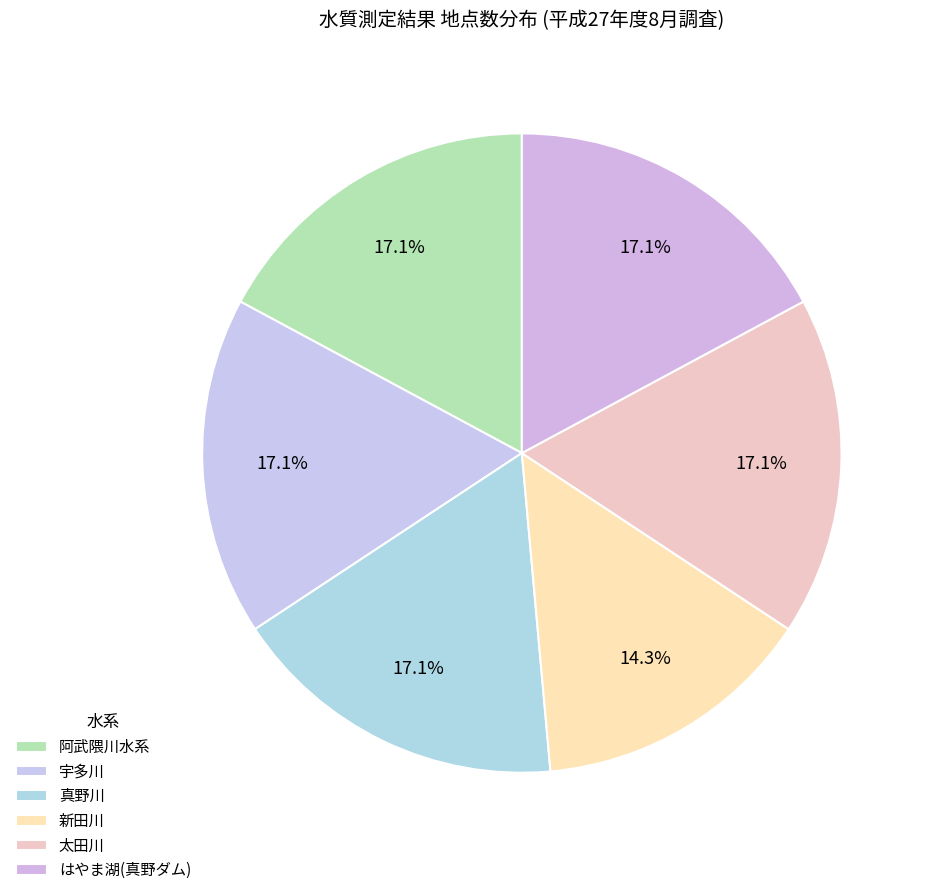

Between 阿武隈川水系 and 真野川, which is larger?

阿武隈川水系